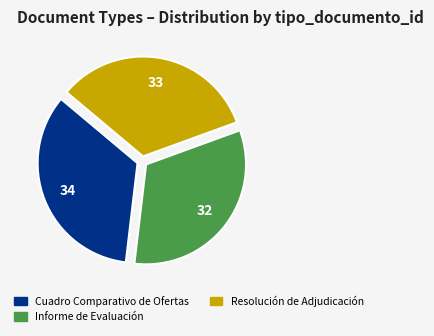

Count the number of slices in the pie.

3